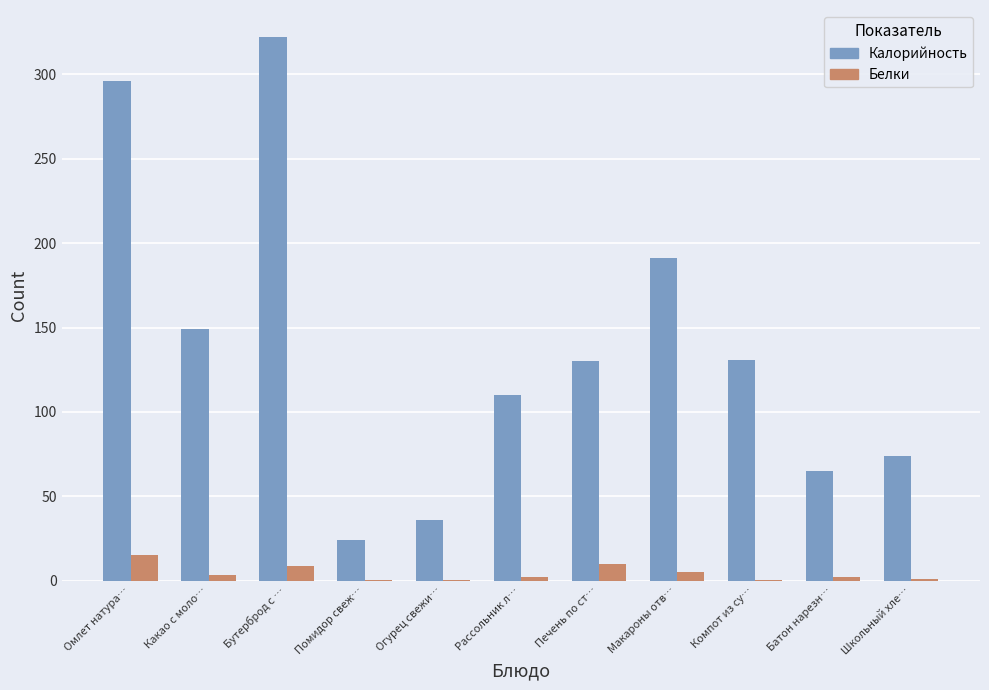

Is it true that Калорийность equals 53.2 at Компот из су…?

False